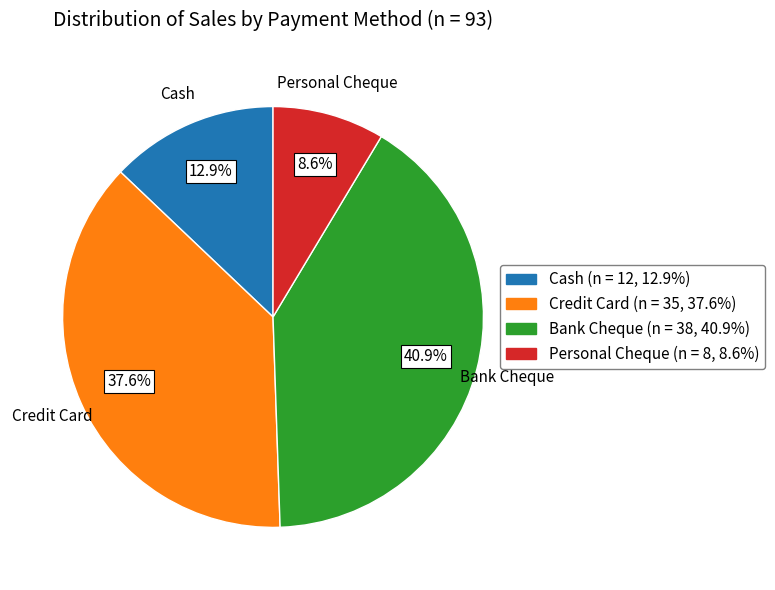

What is the smallest slice in the pie chart?

Personal Cheque